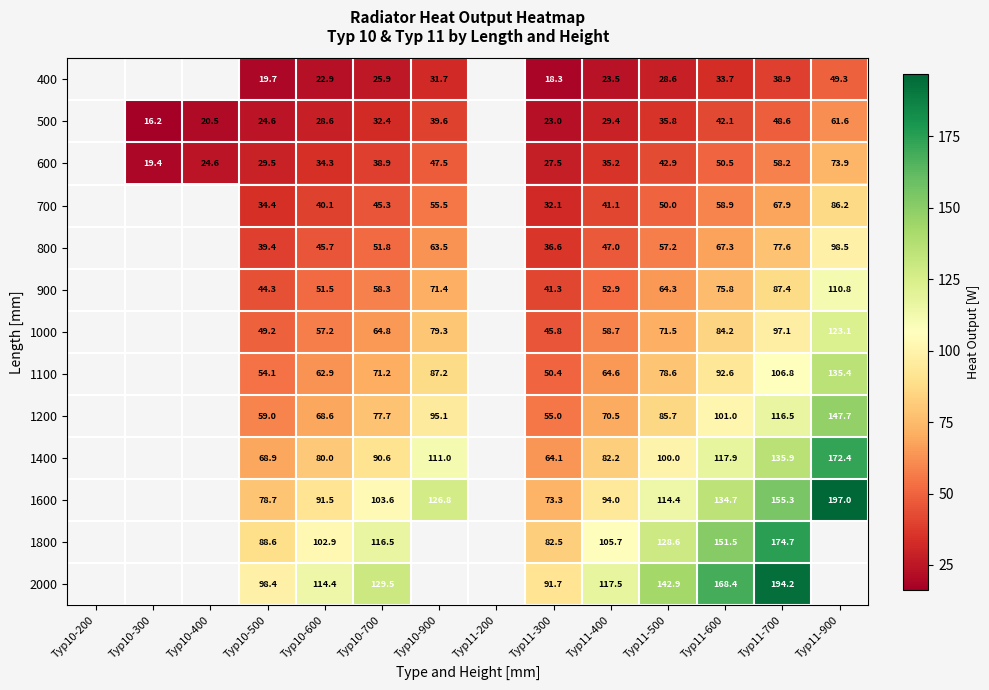

Is the value of 700 at Typ11-600 greater than the value of 600 at Typ11-700?

Yes